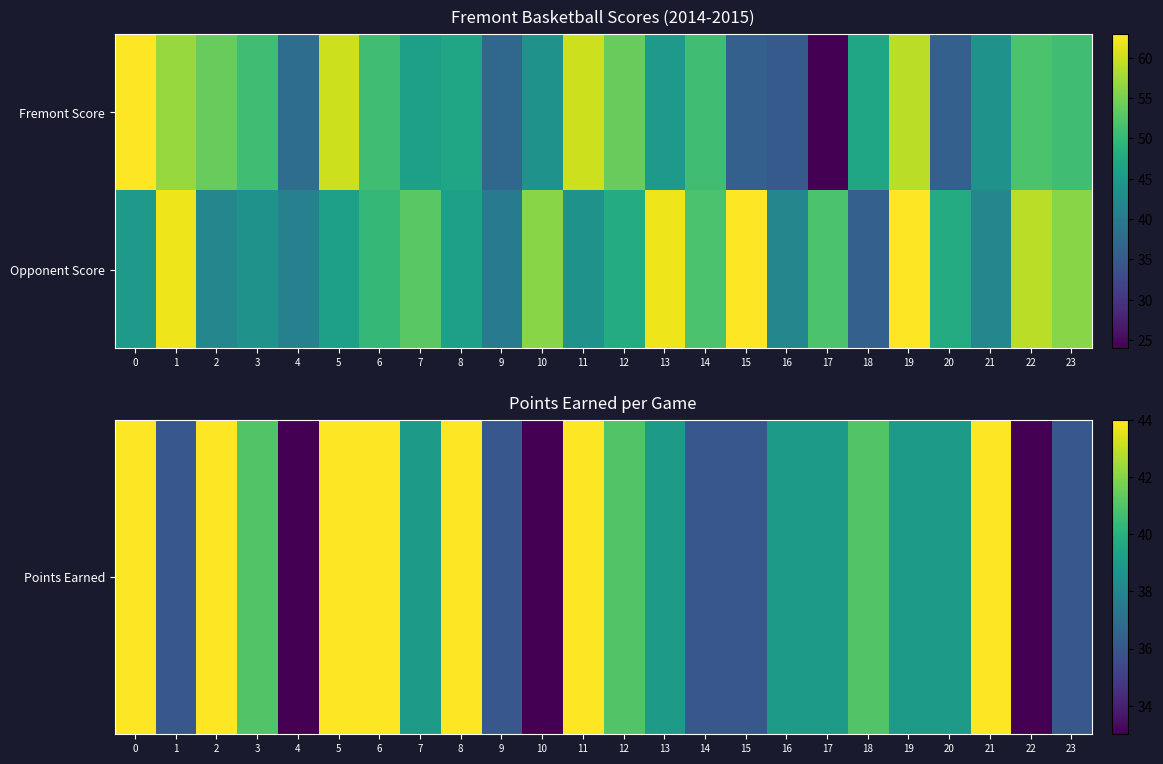

What is the minimum value shown in the chart?

33